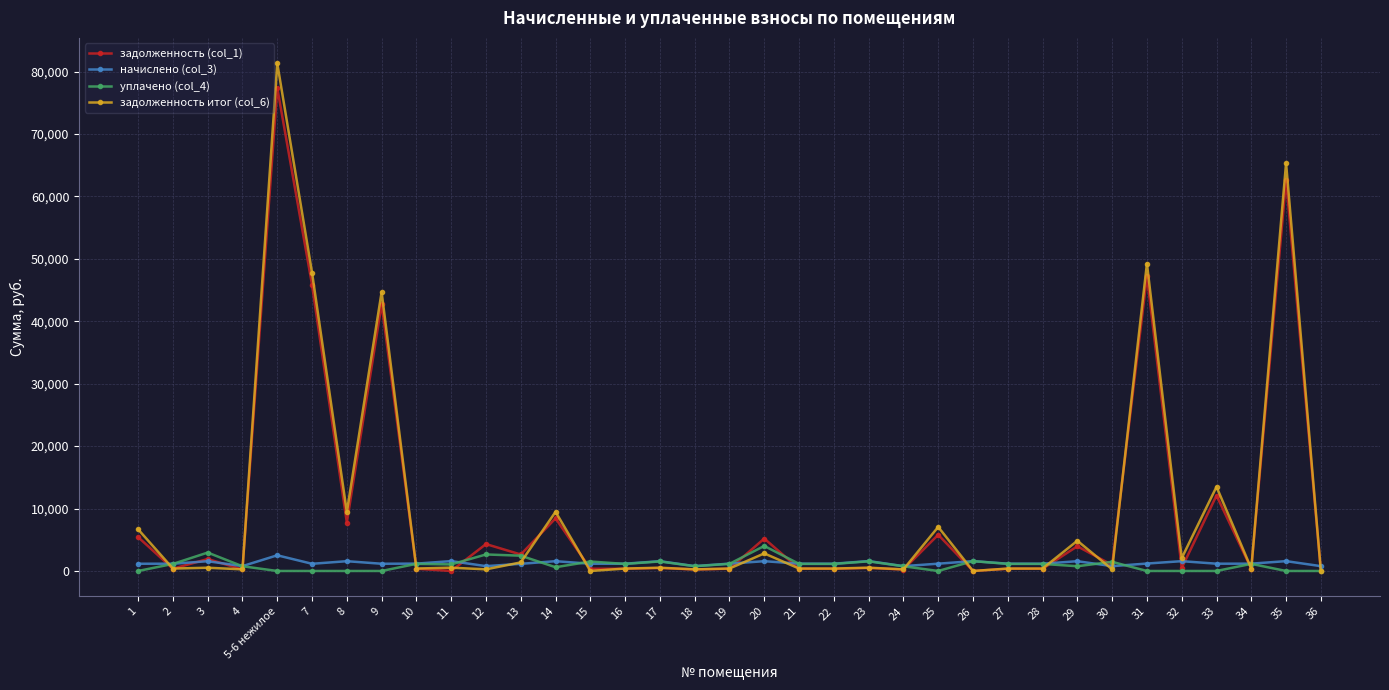

How many values in the задолженность итог (col_6) series exceed 520?

18